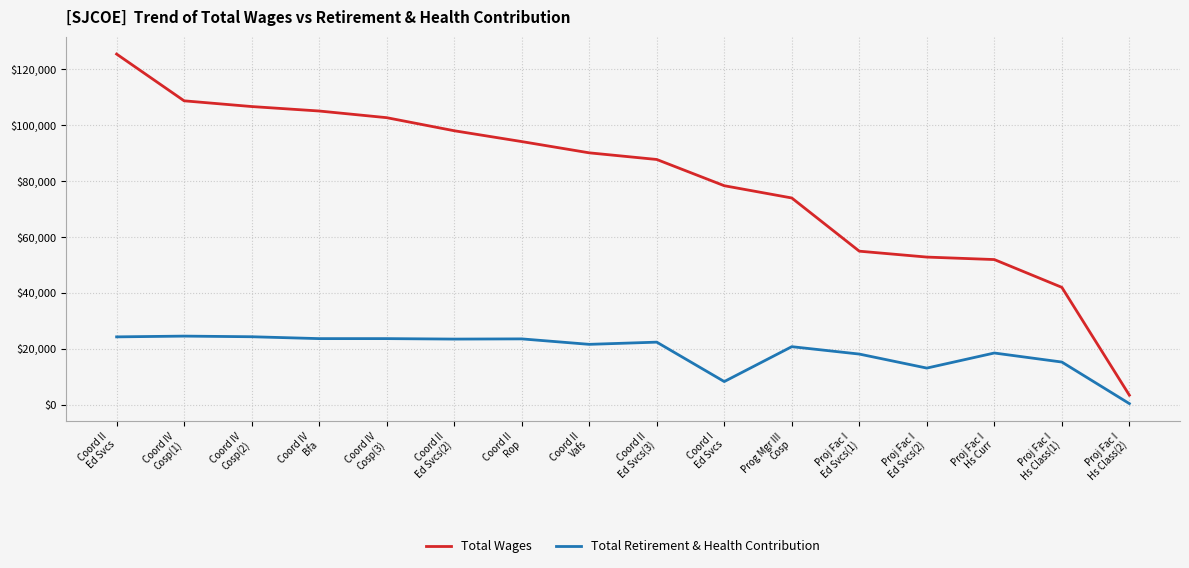

What are all the series names shown in the legend?

Total Wages, Total Retirement & Health Contribution